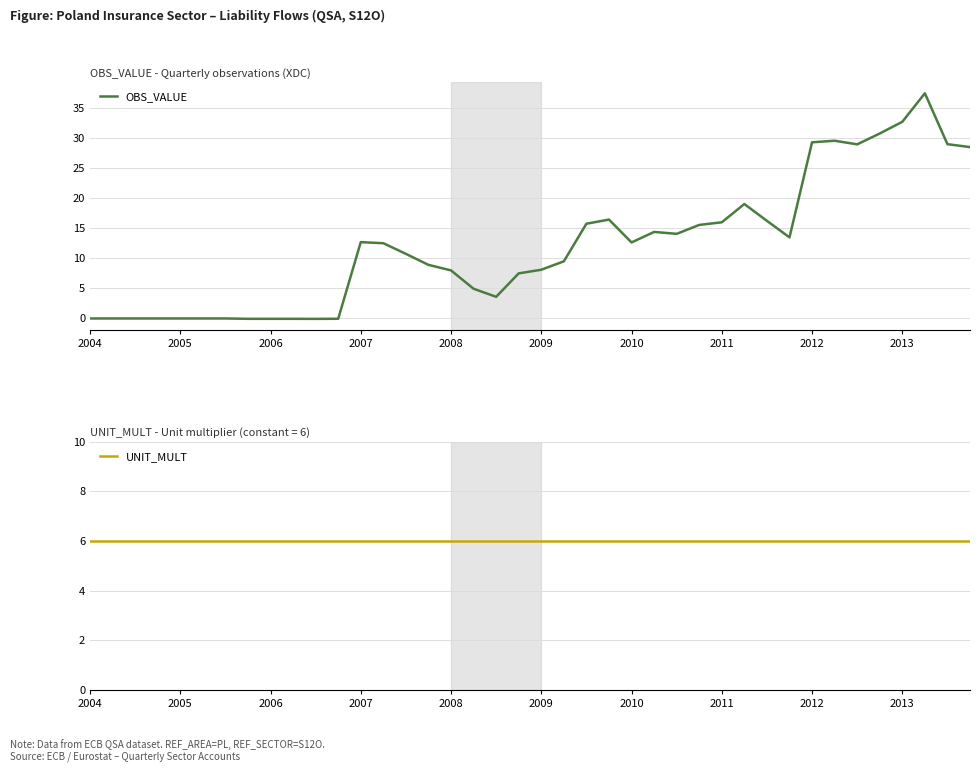

Which series has the widest spread of values?

OBS_VALUE